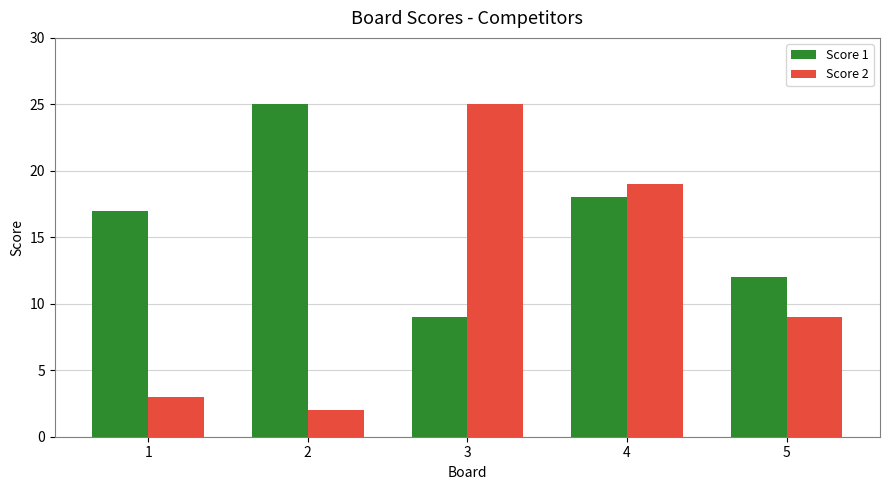

How many groups of bars are there?

5